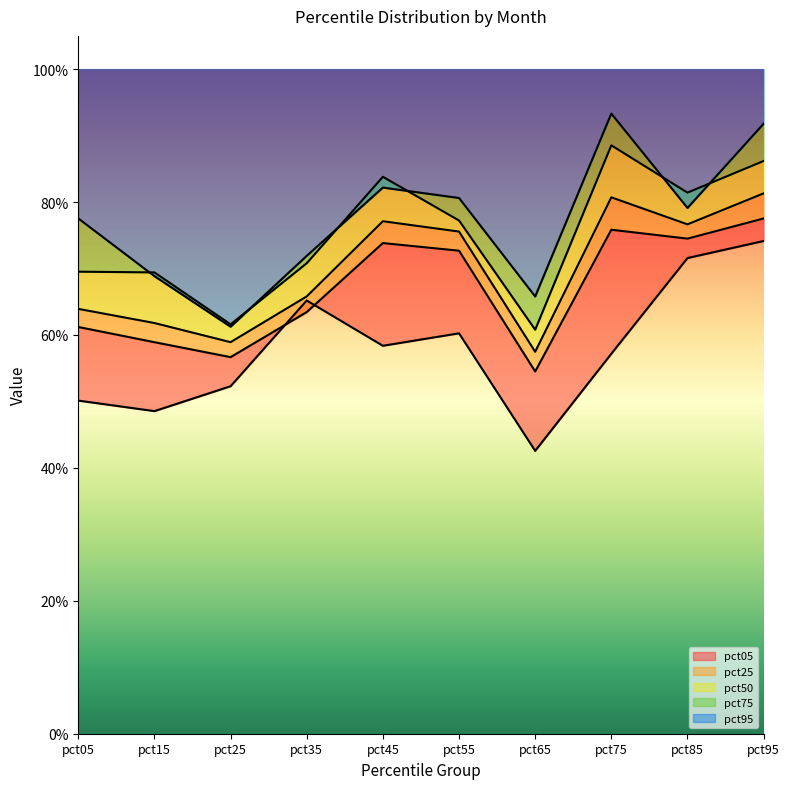

Rank the series by their maximum value, from lowest to highest.

pct05, pct25, pct50, pct75, pct95